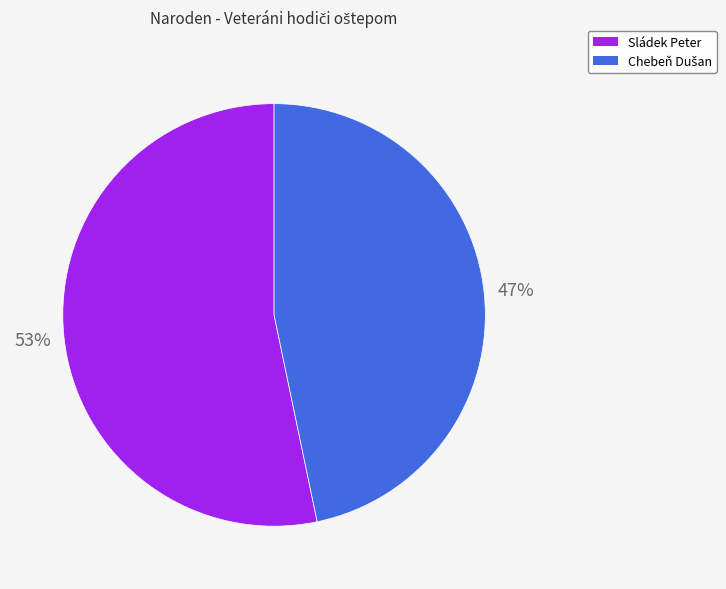

Which slice represents more than half of the pie?

Sládek Peter